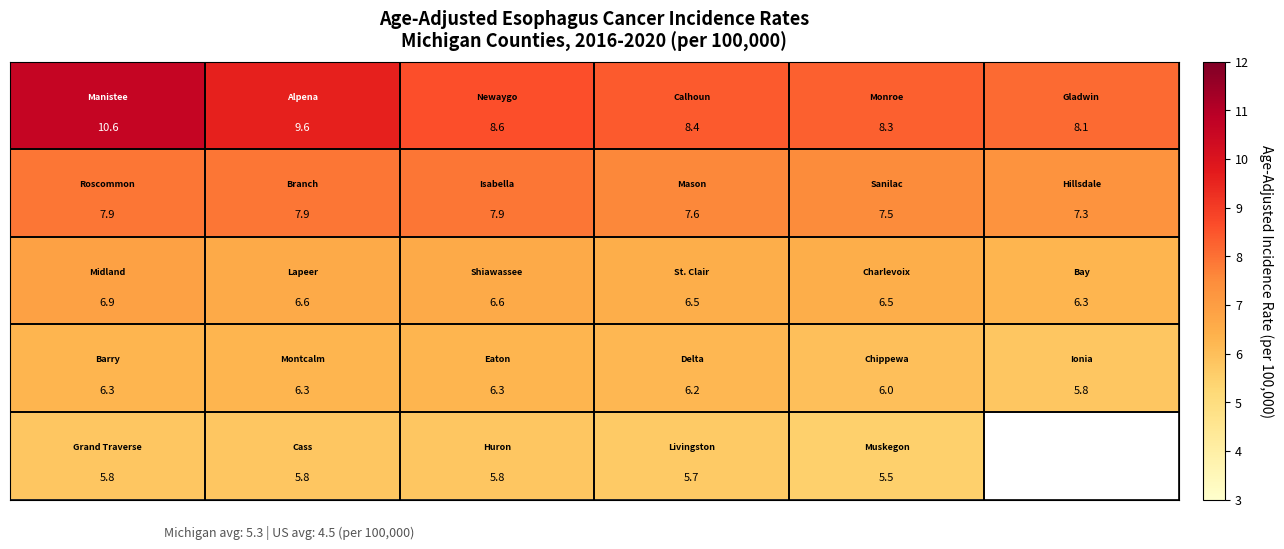

What is the spread (max minus min) of values at 5?

2.3